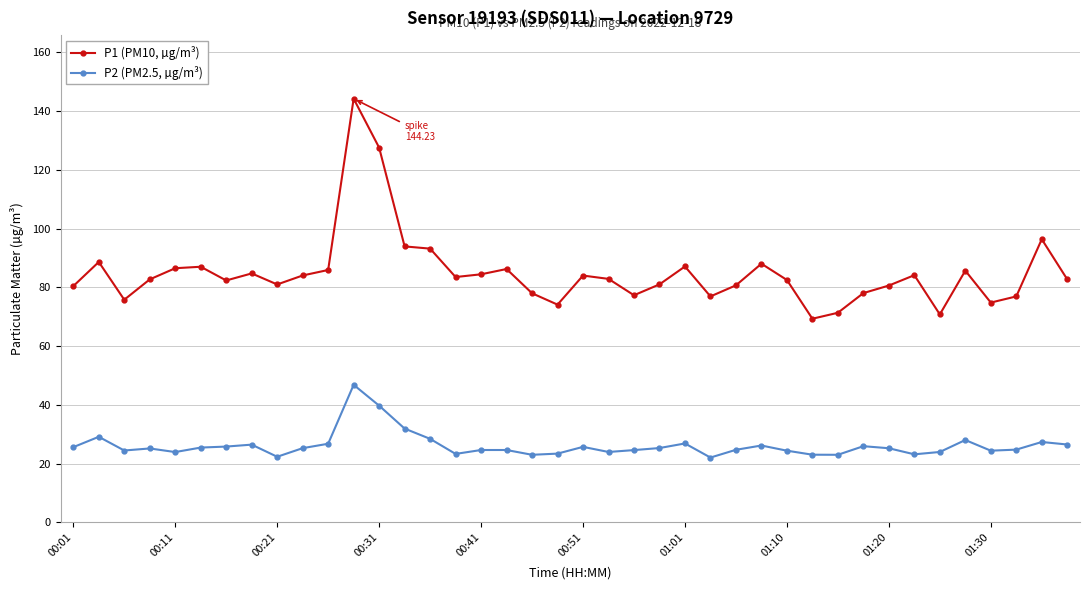

What are all the series names shown in the legend?

P1 (PM10, µg/m³), P2 (PM2.5, µg/m³)